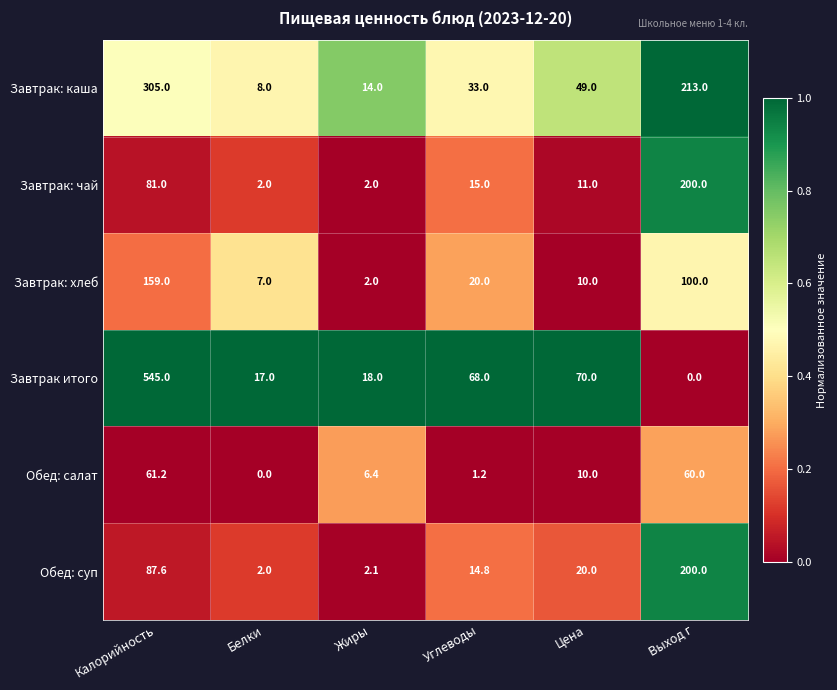

What is the maximum value for Завтрак: хлеб?

159.0